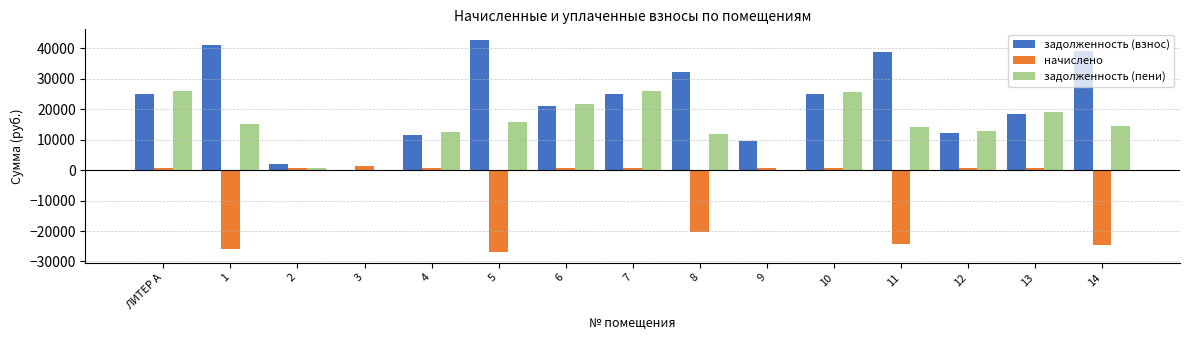

What is the greatest value displayed?

42747.6